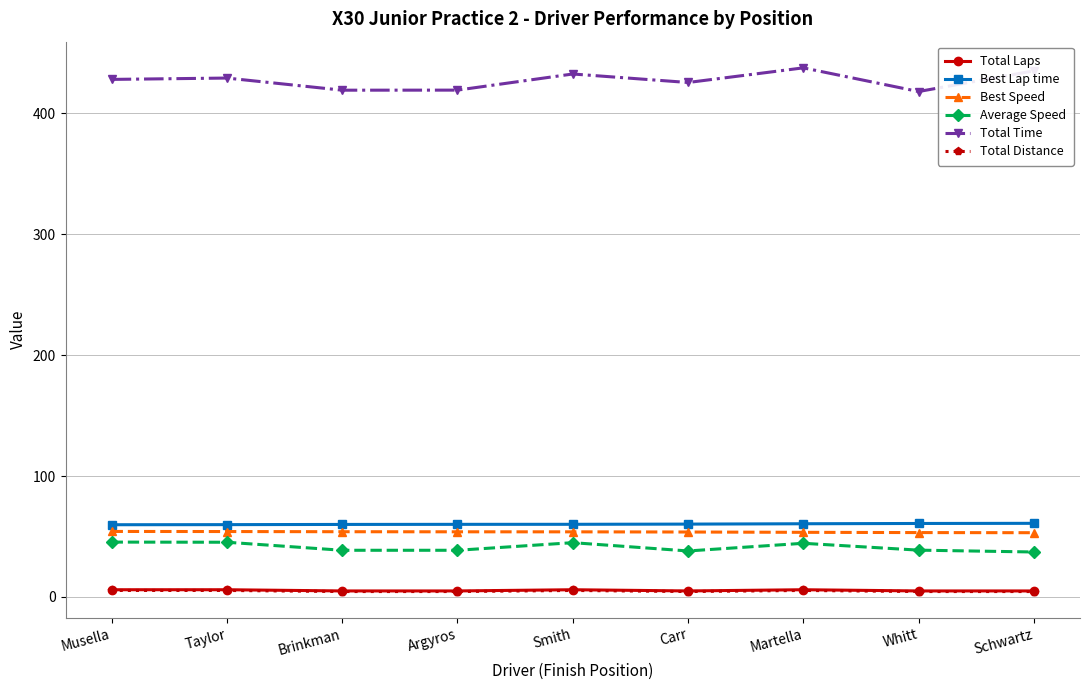

Which series has the largest range (max minus min)?

Total Time